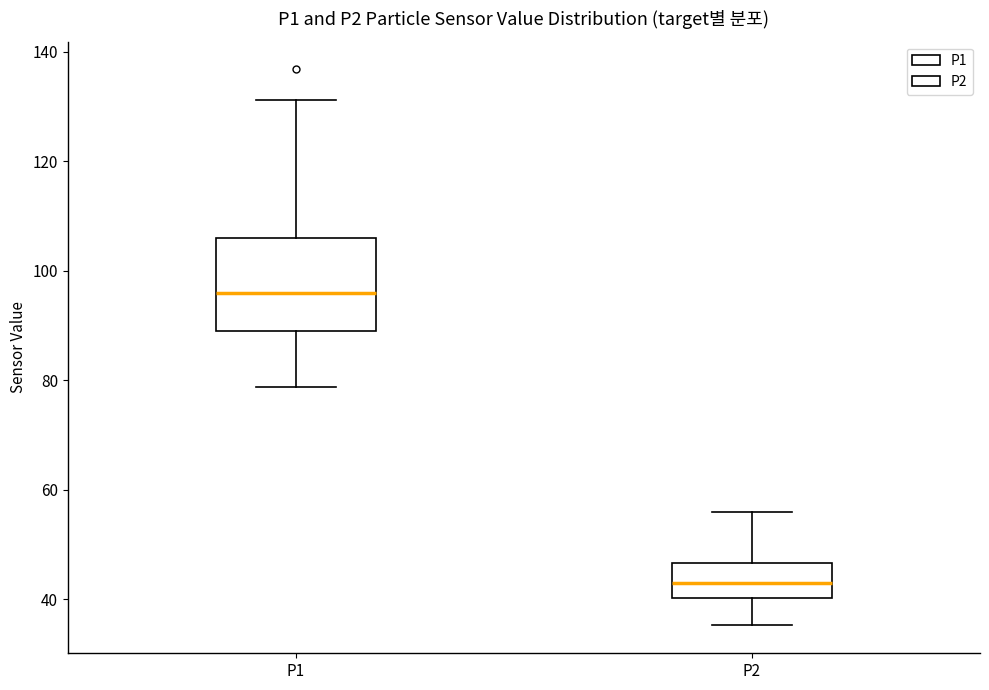

Where does the lower whisker of the box for P1 end on the y-axis? The values are not printed on the chart, so give them approximately, as read against the axis.

78